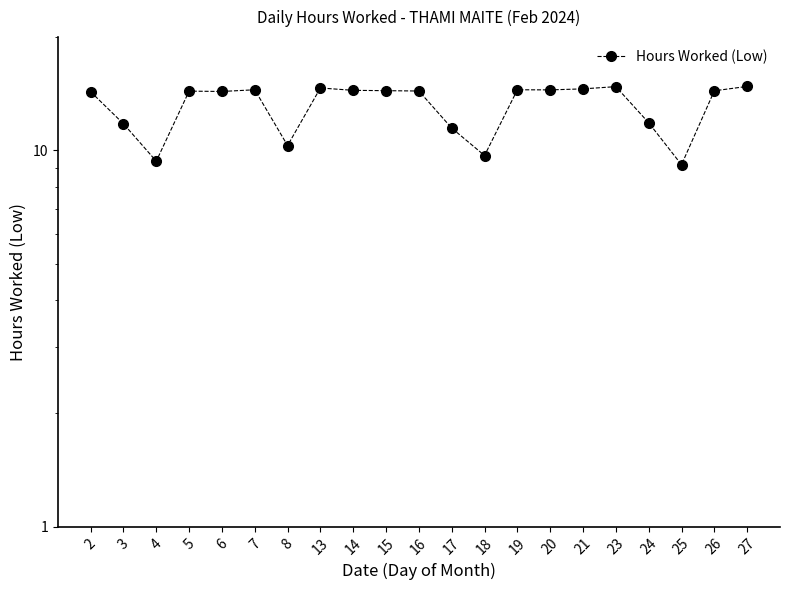

How many data points does each series have?

21